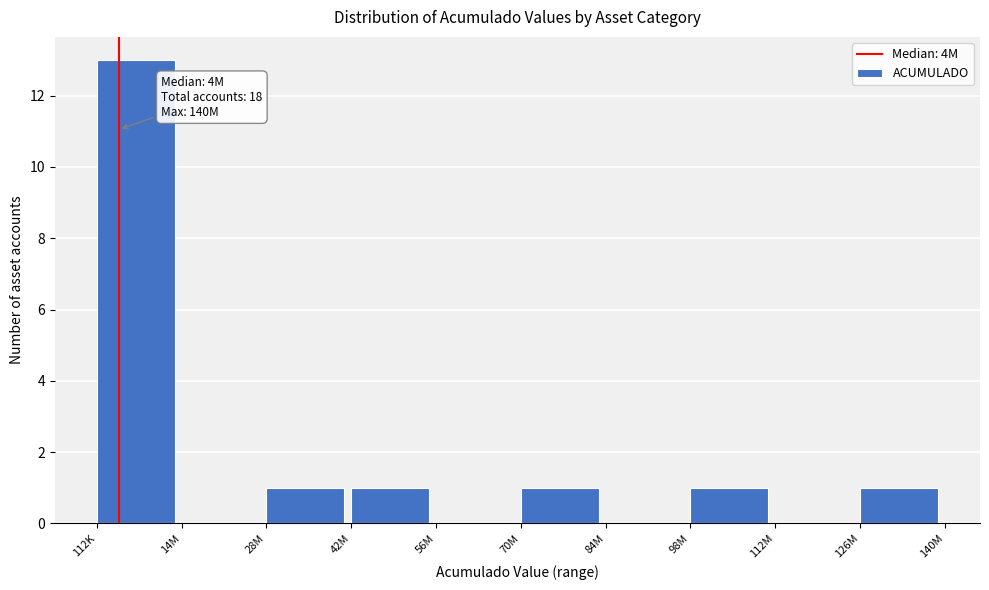

Reading right to left, list all the values displayed in this chart.

126M=1	112M=0	98M=1	84M=0	70M=1	56M=0	42M=1	28M=1	14M=0	112K=13